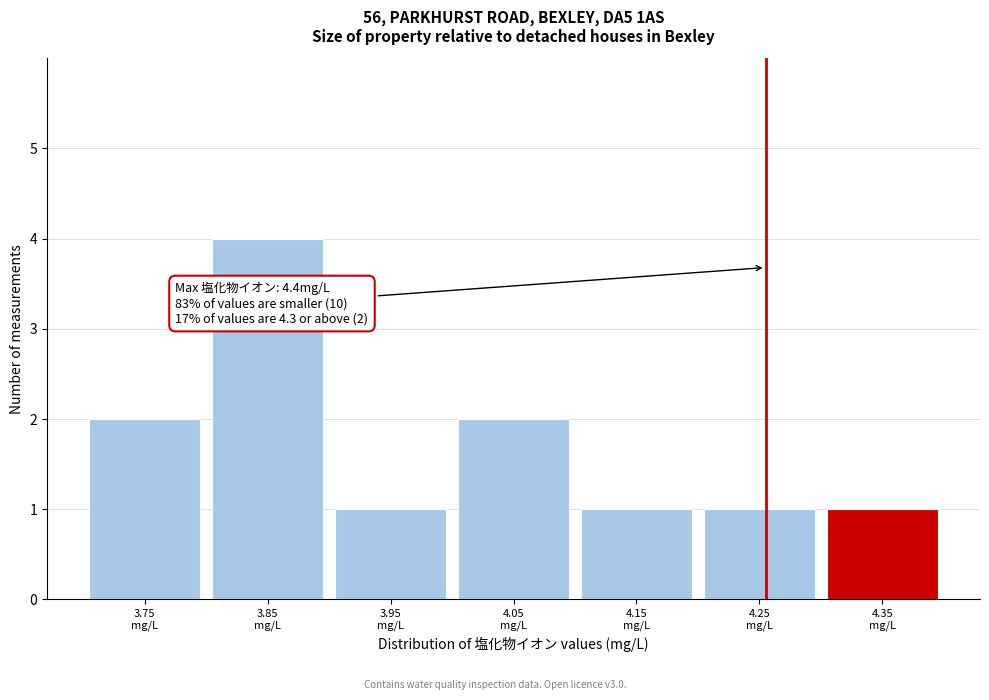

Reading left to right, list all the values displayed in this chart.

2	4	1	2	1	1	1